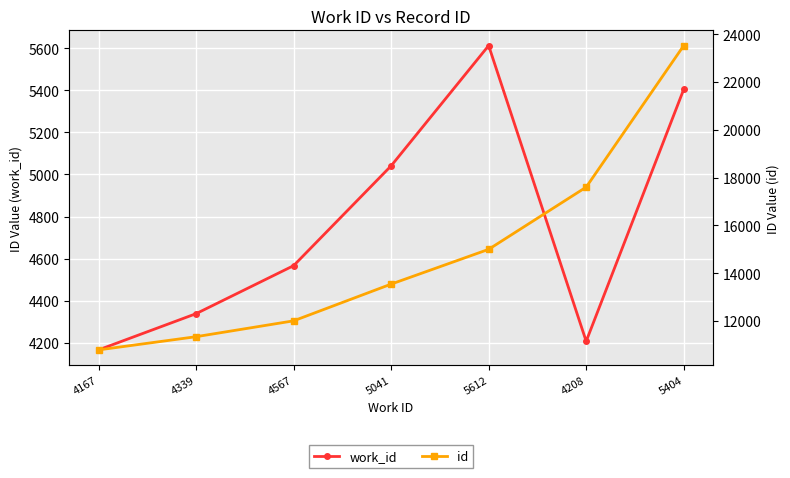

What is the label of the 2nd point from the right?

4208